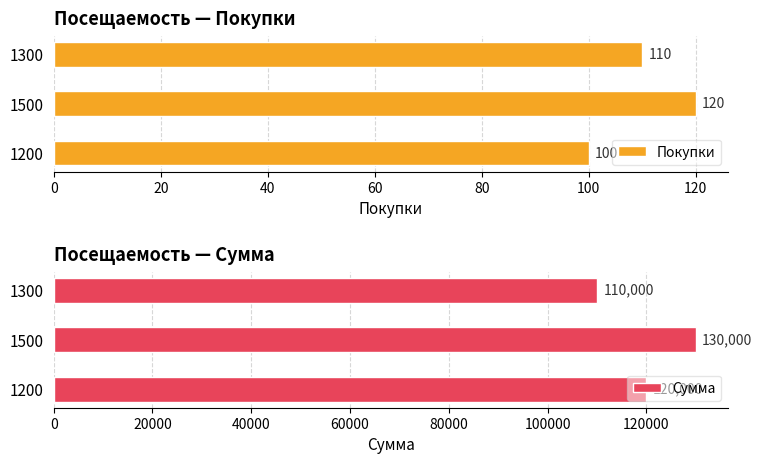

Count the number of data series in this chart.

2